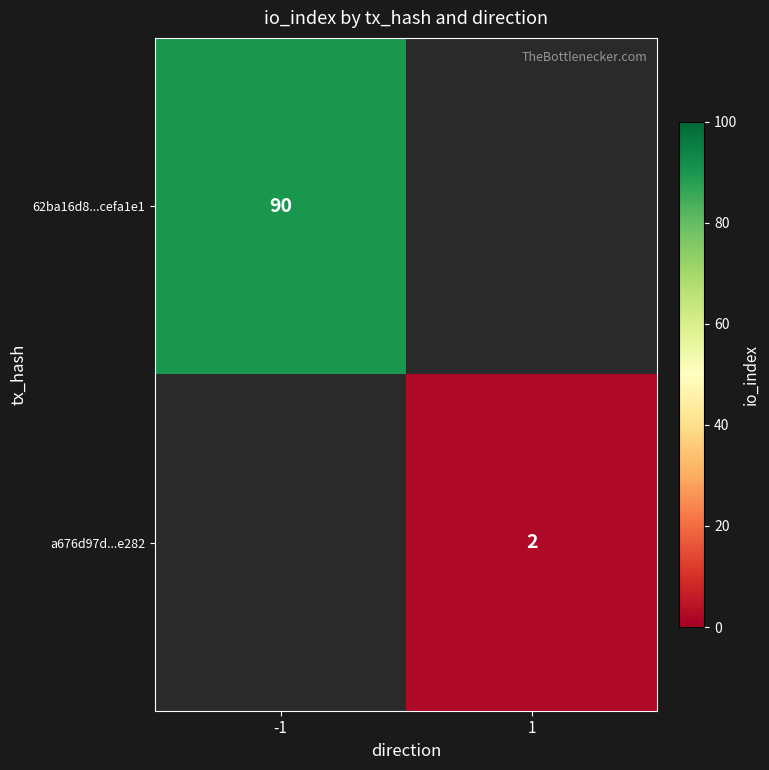

The 62ba16d8...cefa1e1 series shows 90 at -1. True or false?

True